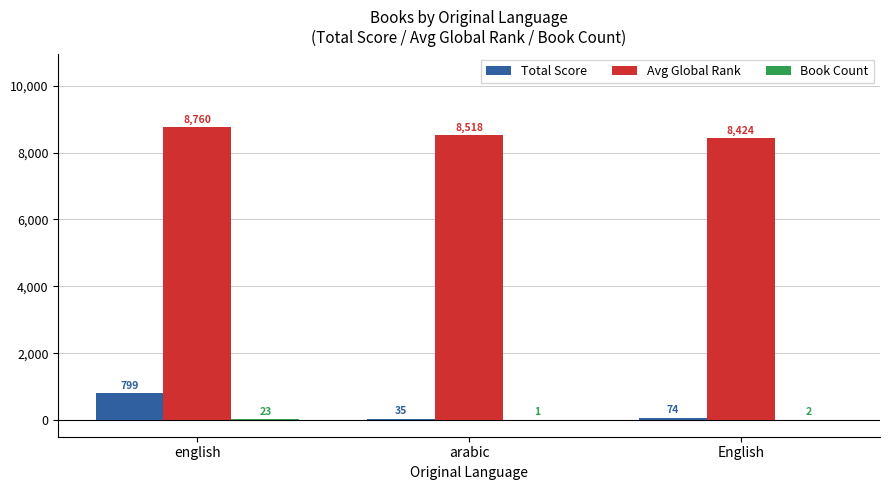

Between english and English, which series saw the biggest shift?

Total Score